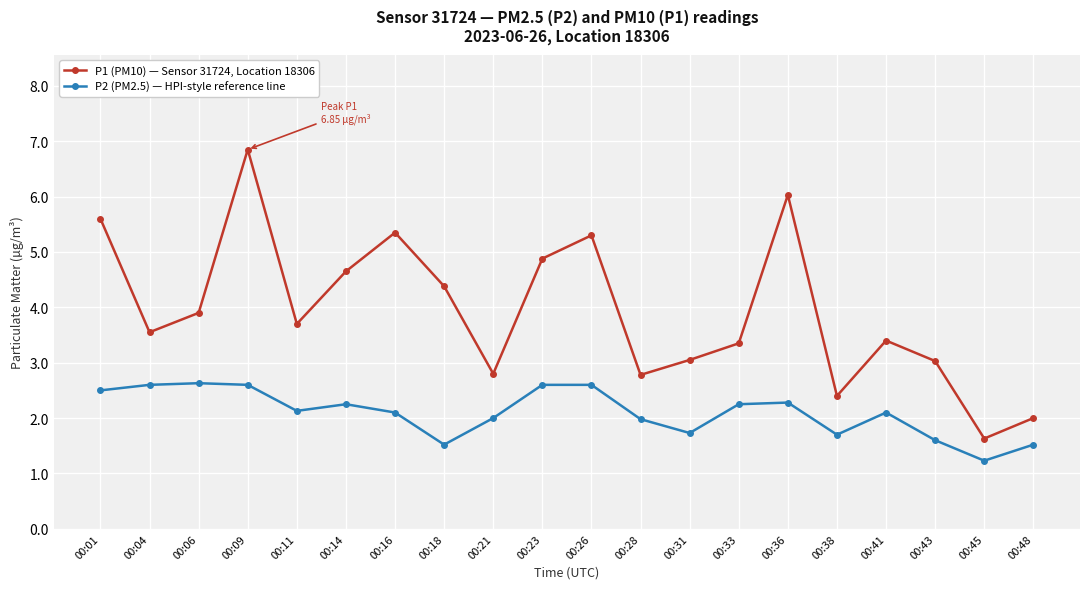

What value does the P2 (PM2.5) — HPI-style reference line series have at 00:01?

2.5